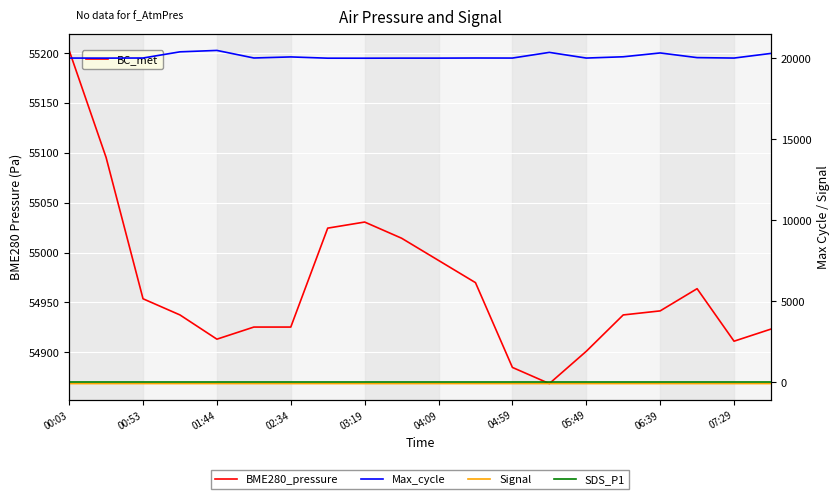

At how many categories does at least one series exceed 17955?

20